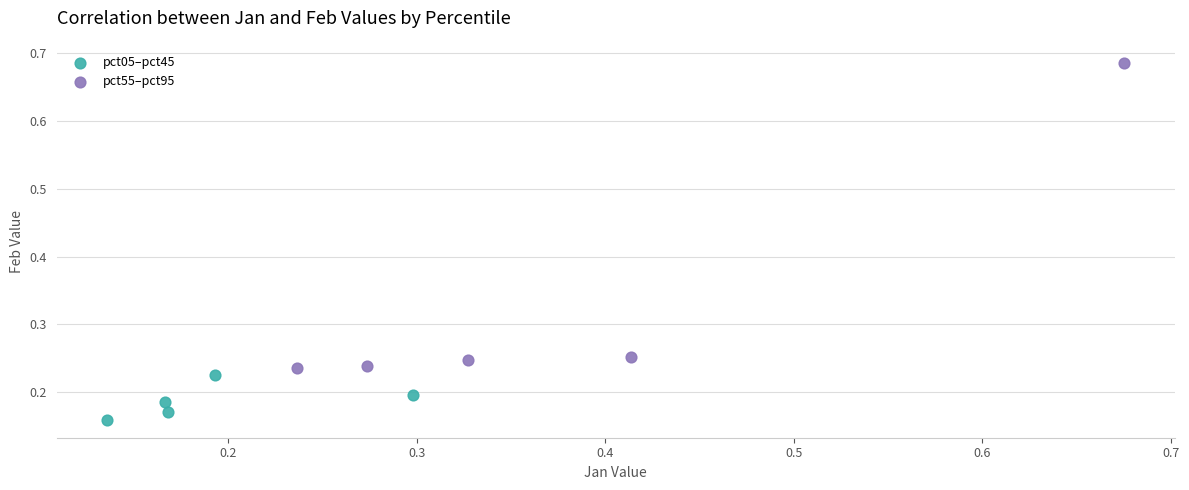

Which series has the widest spread of Y values?

pct55–pct95